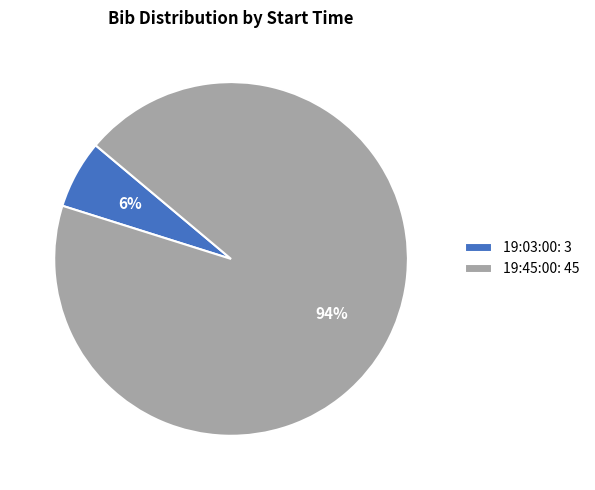

Which slice represents more than half of the pie?

19:45:00